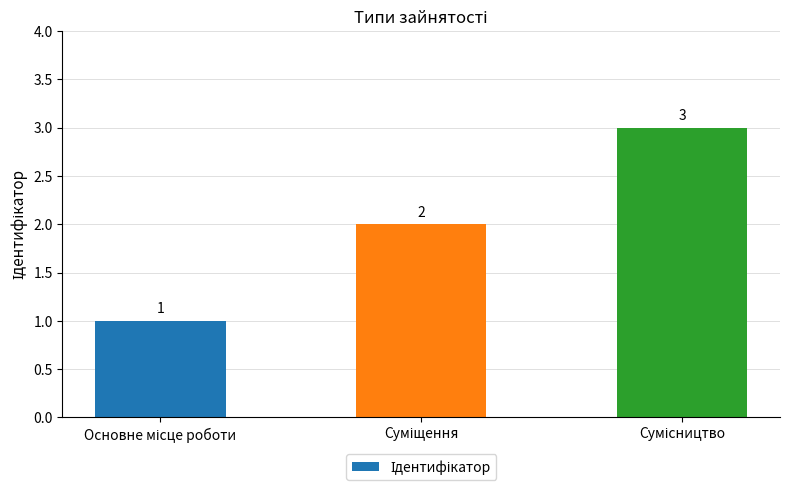

How many bars are there in total?

3